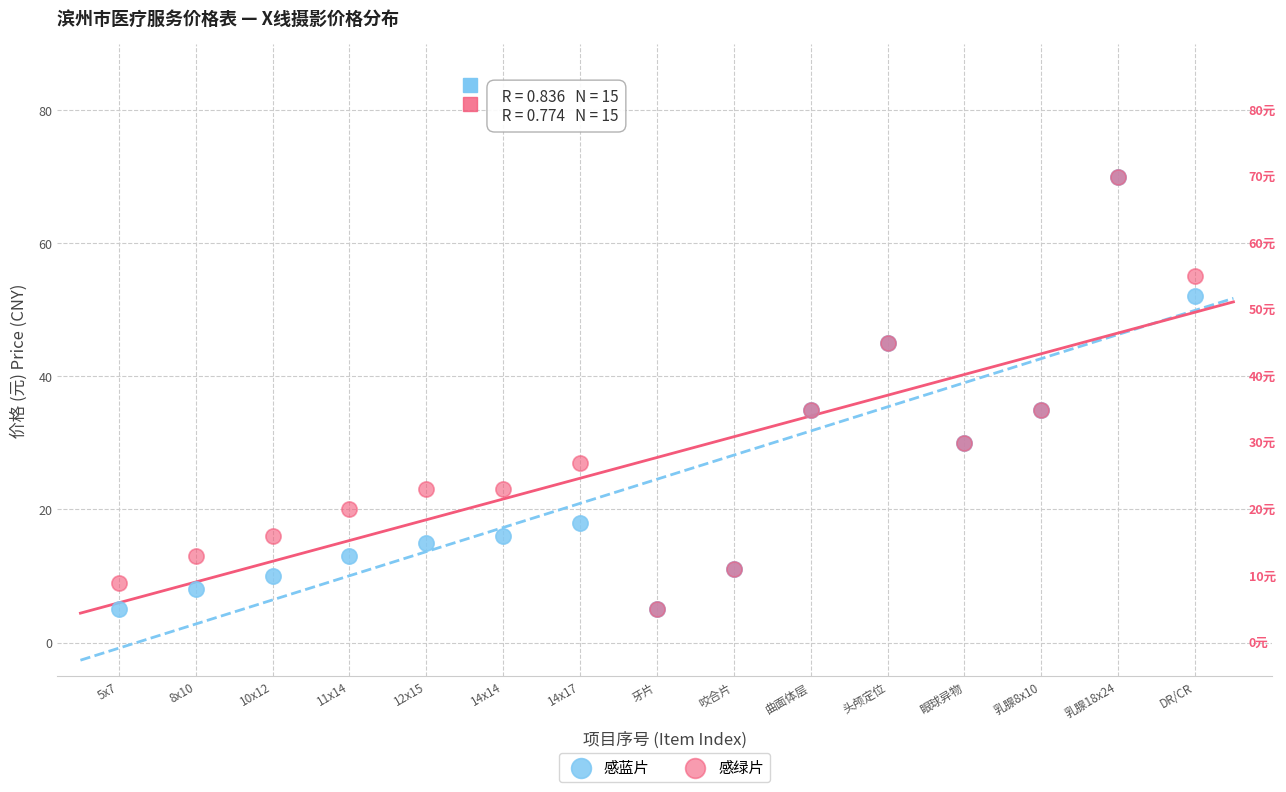

What are all the series names shown in the legend?

感蓝片, 感绿片